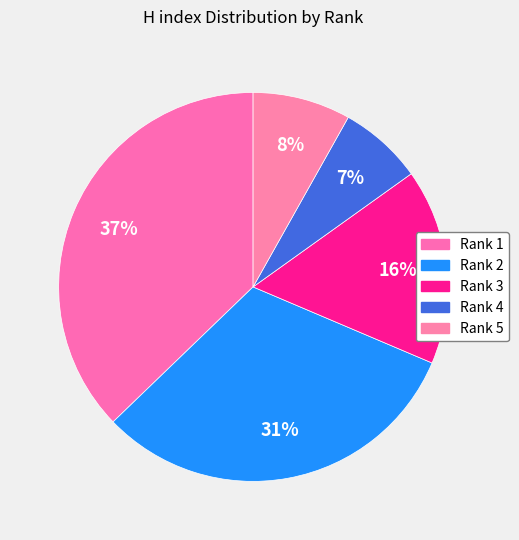

How many slices are in this pie chart?

5